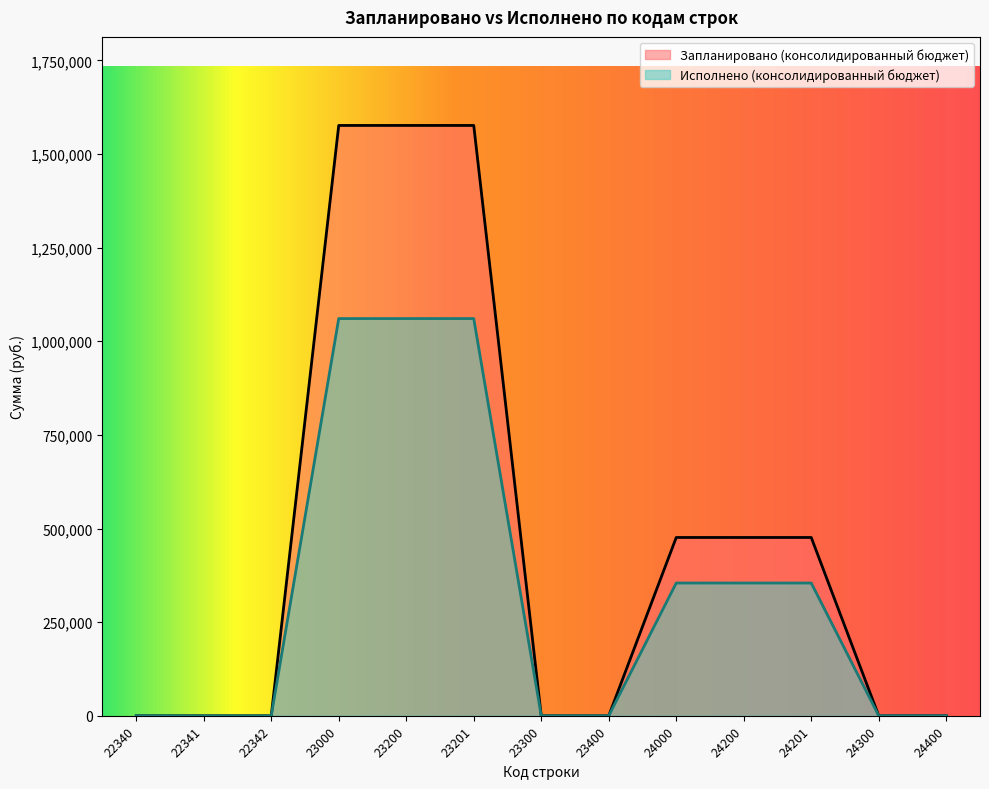

True or false: Исполнено (консолидированный бюджет) and Запланировано (консолидированный бюджет) intersect in this chart.

False